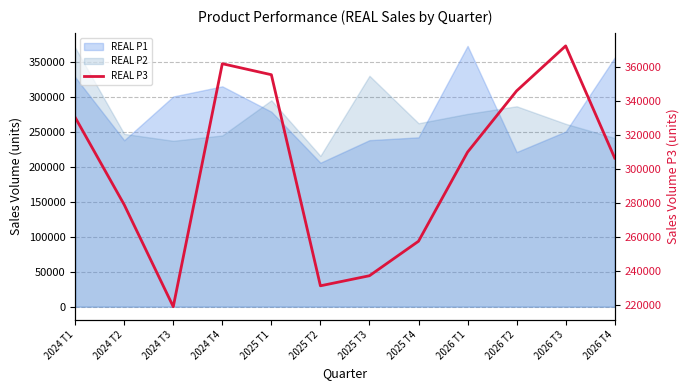

What is the label of the 2nd point from the right?

2026 T3